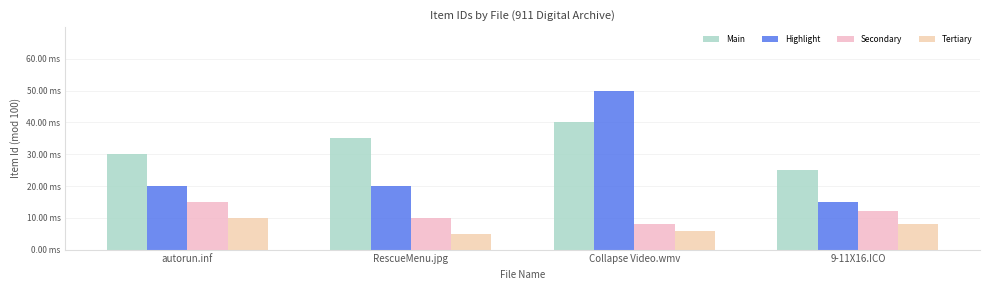

What is the sum of all Highlight values?

105